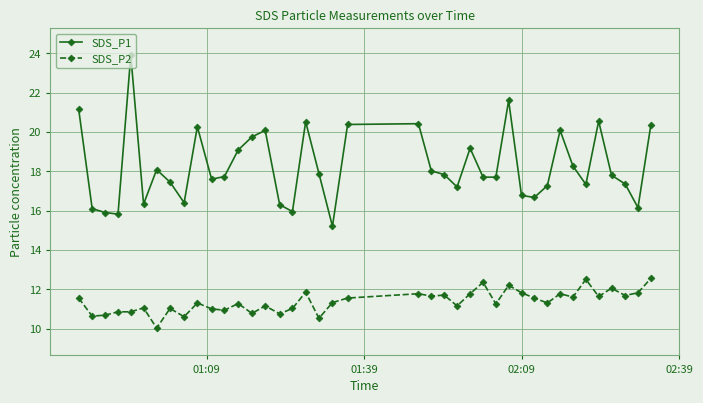

True or false: SDS_P1 and SDS_P2 cross at least once.

False